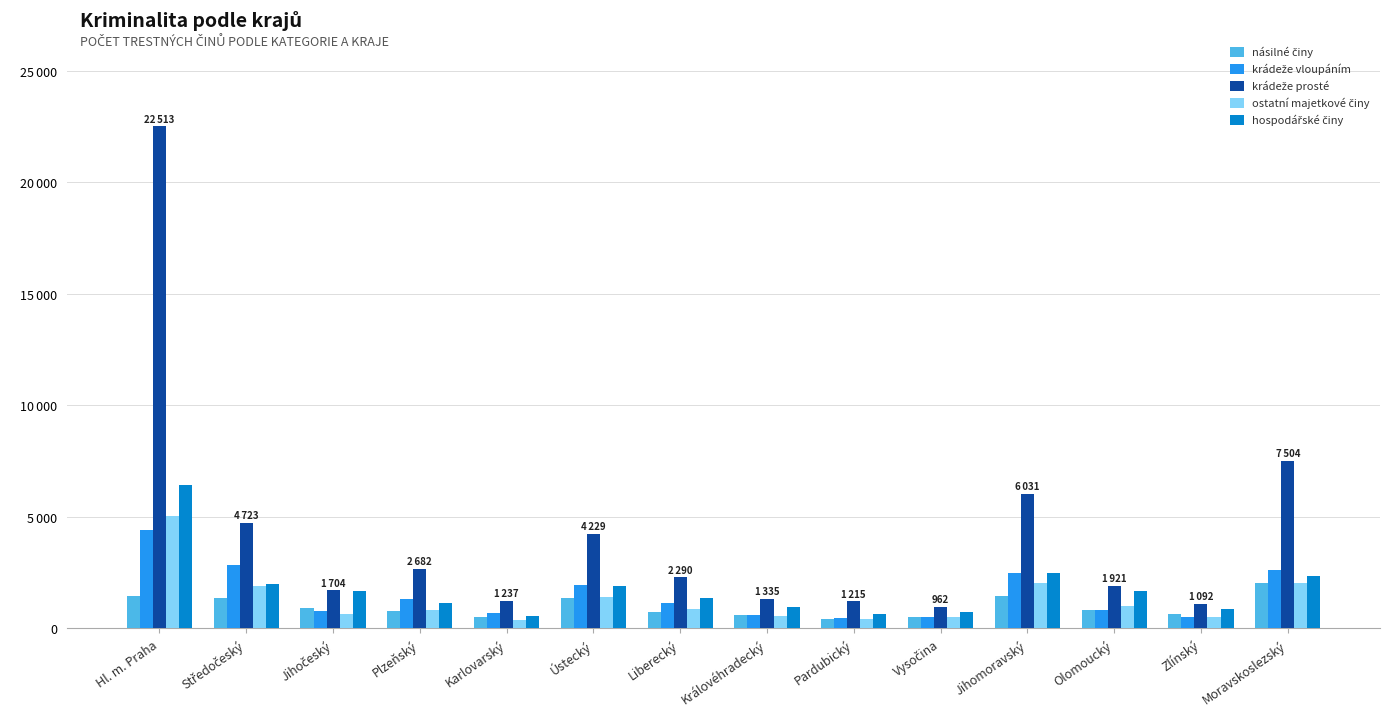

Does the chart contain any negative values?

No